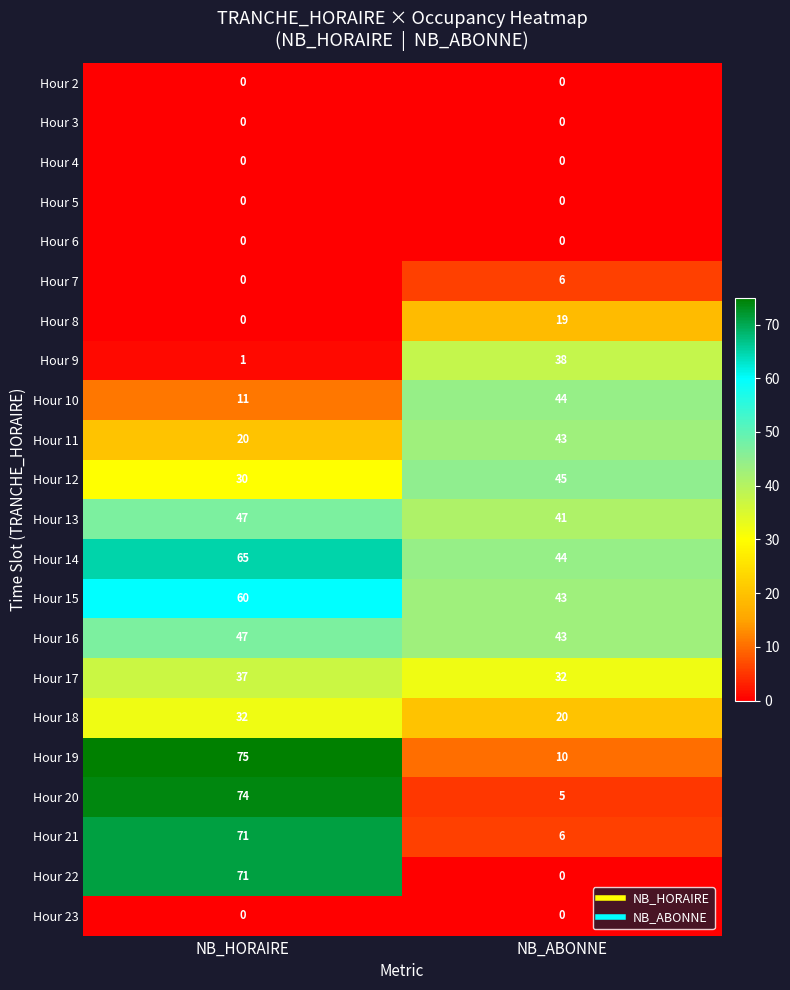

How many series are shown in this chart?

22